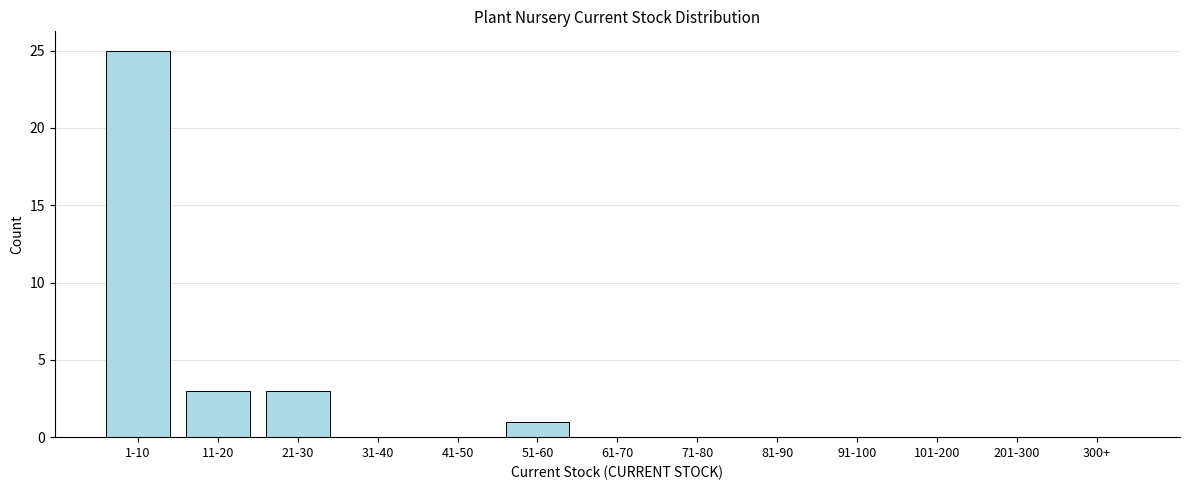

Reading left to right, transcribe all the data shown in this chart.

1-10=25	11-20=3	21-30=3	31-40=0	41-50=0	51-60=1	61-70=0	71-80=0	81-90=0	91-100=0	101-200=0	201-300=0	300+=0